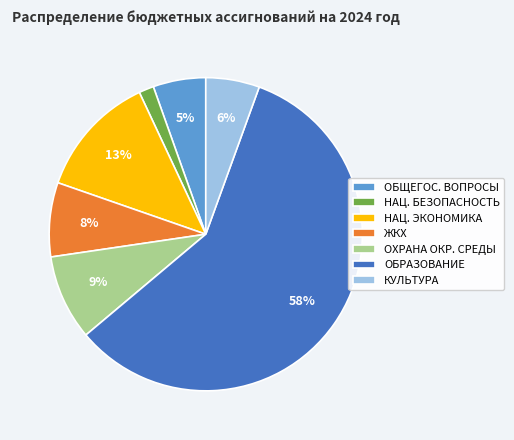

True or false: ОБРАЗОВАНИЕ accounts for 46% of the total.

False